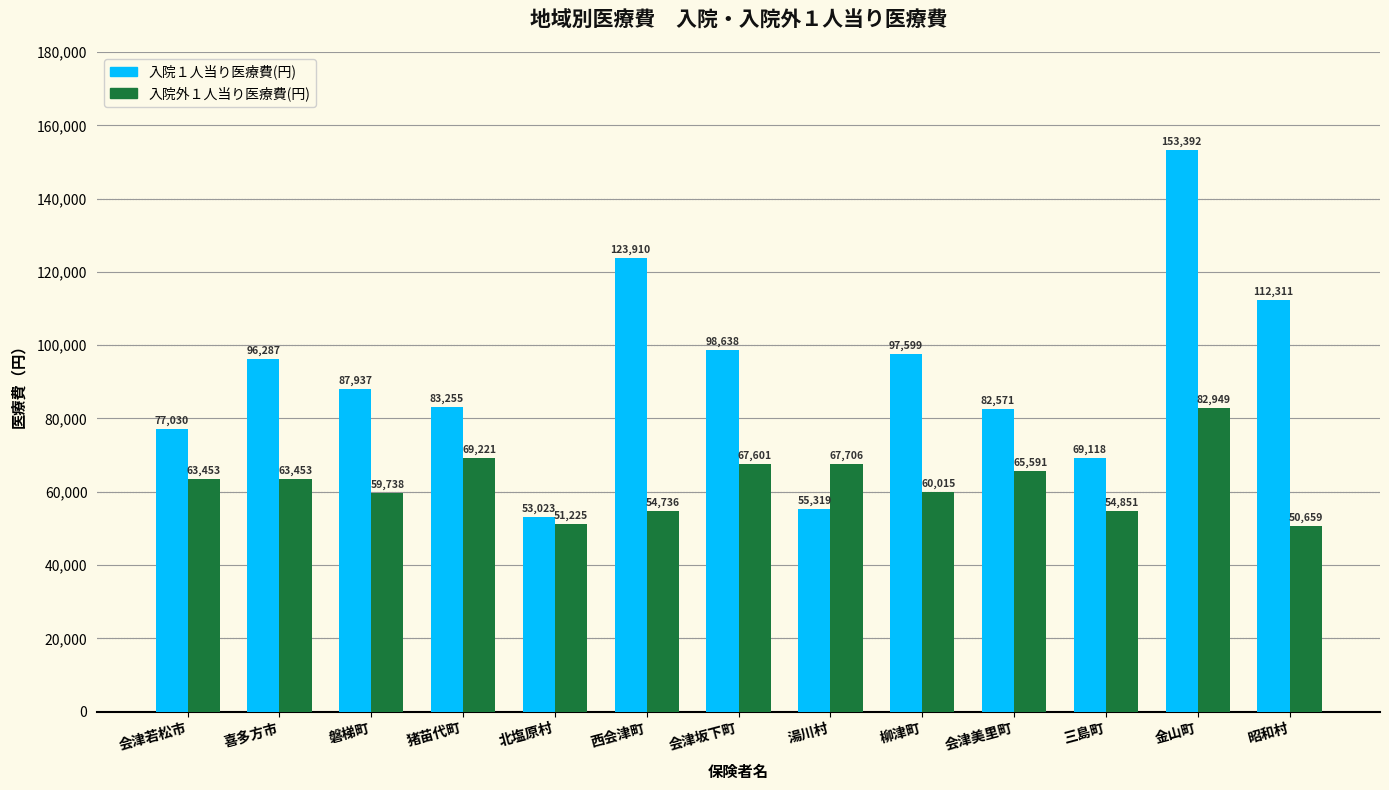

At which label does 入院１人当り医療費(円) first exceed 87937?

喜多方市